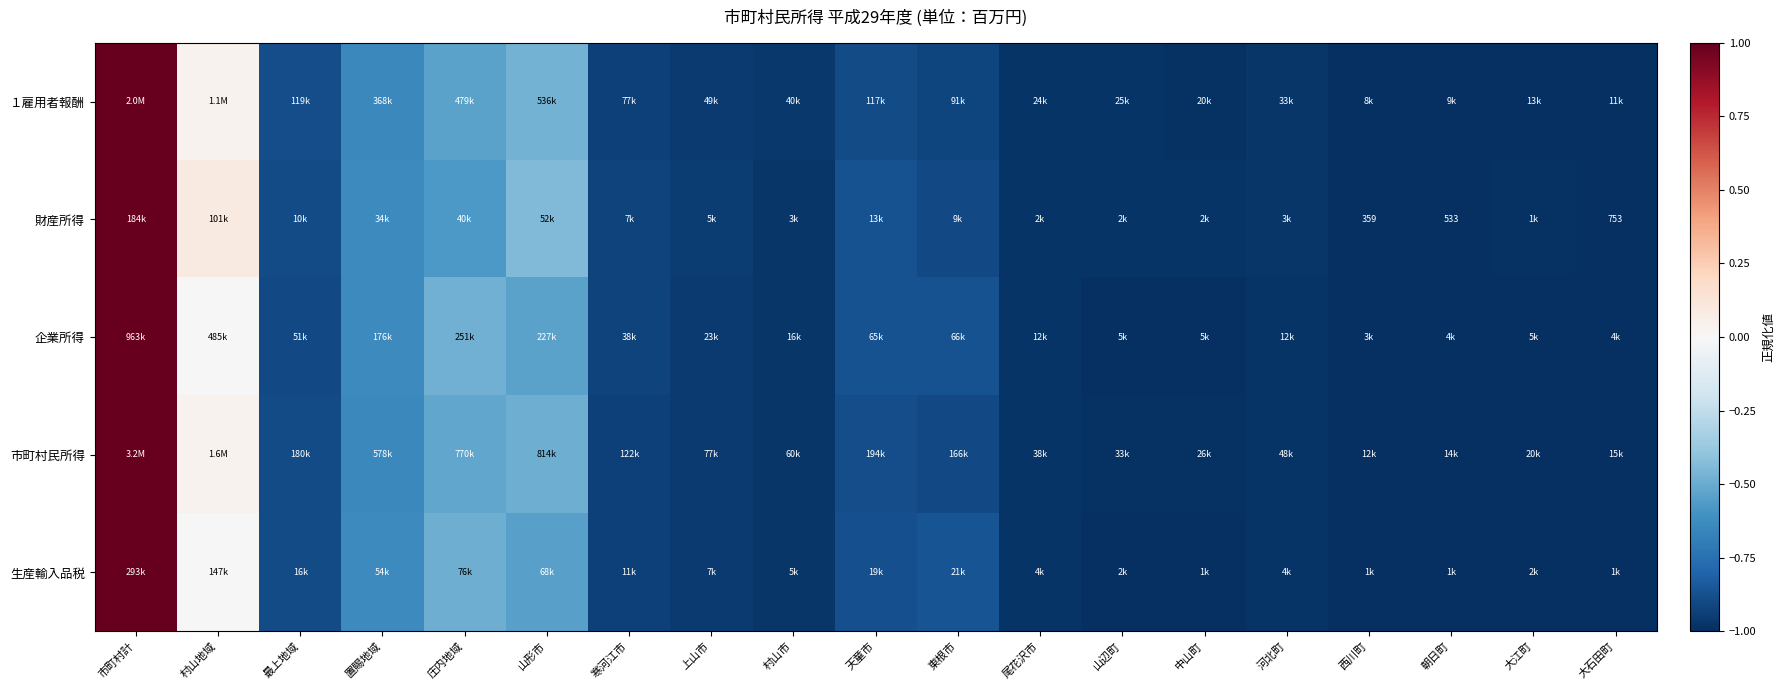

How many data points in 市町村民所得 are above 0?

2